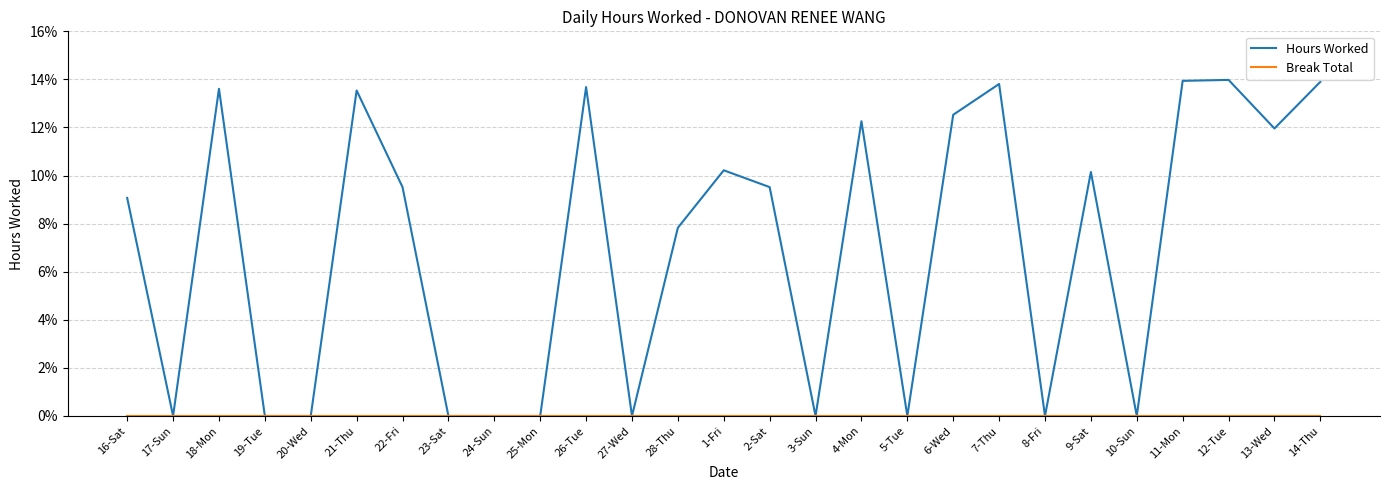

What is the difference between the maximum and minimum values in the Hours Worked series?

14.0